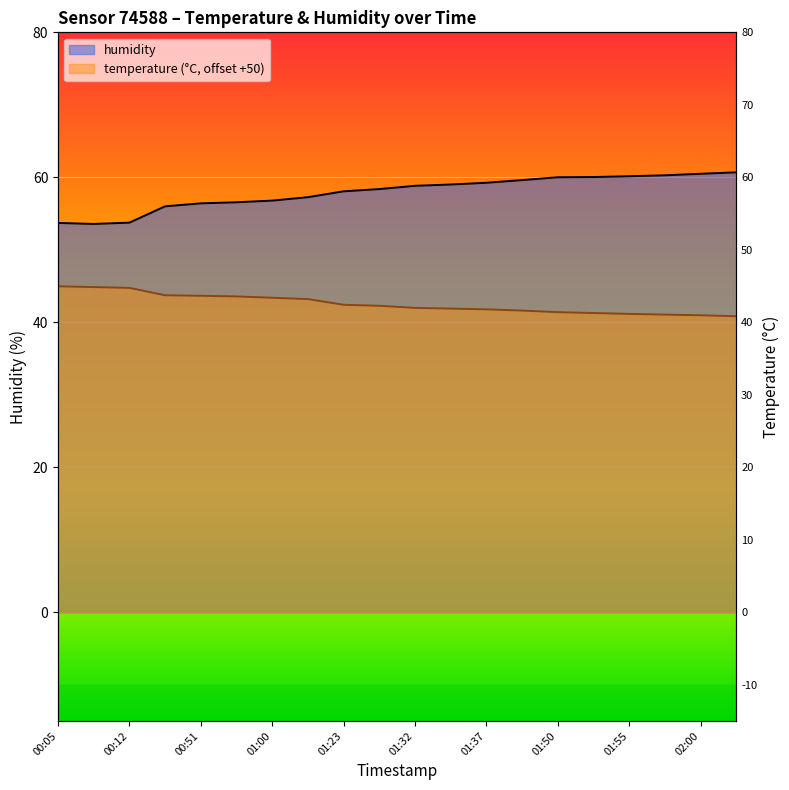

Between 01:50 and 02:00, which is larger?

02:00